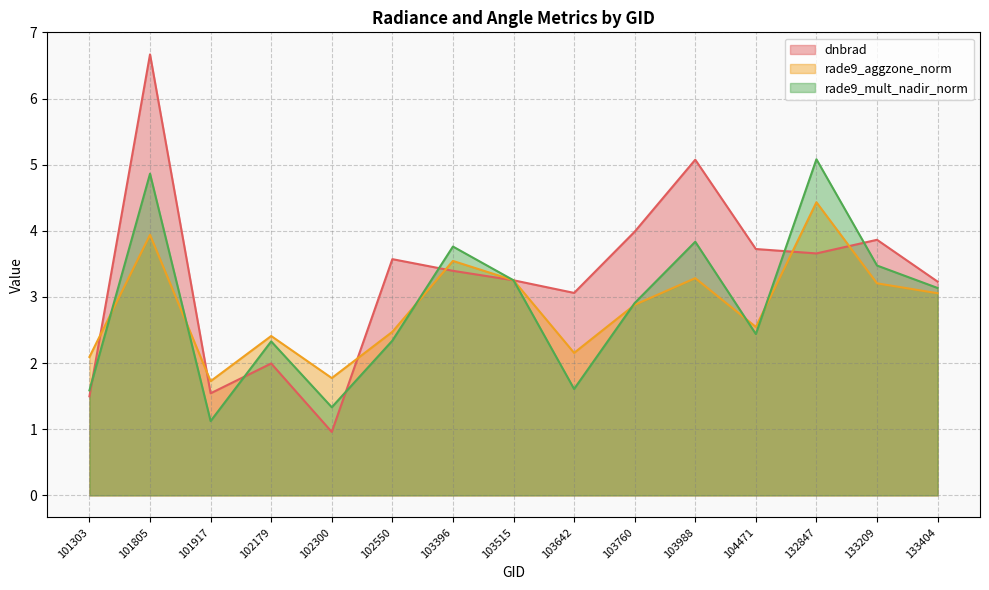

Where does the rade9_mult_nadir_norm series first go above 2?

101805